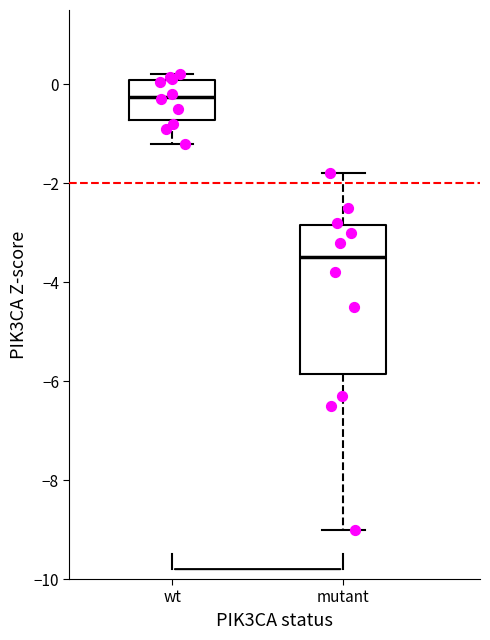

Comparing the boxes themselves (not the whiskers), which one is the tallest?

mutant